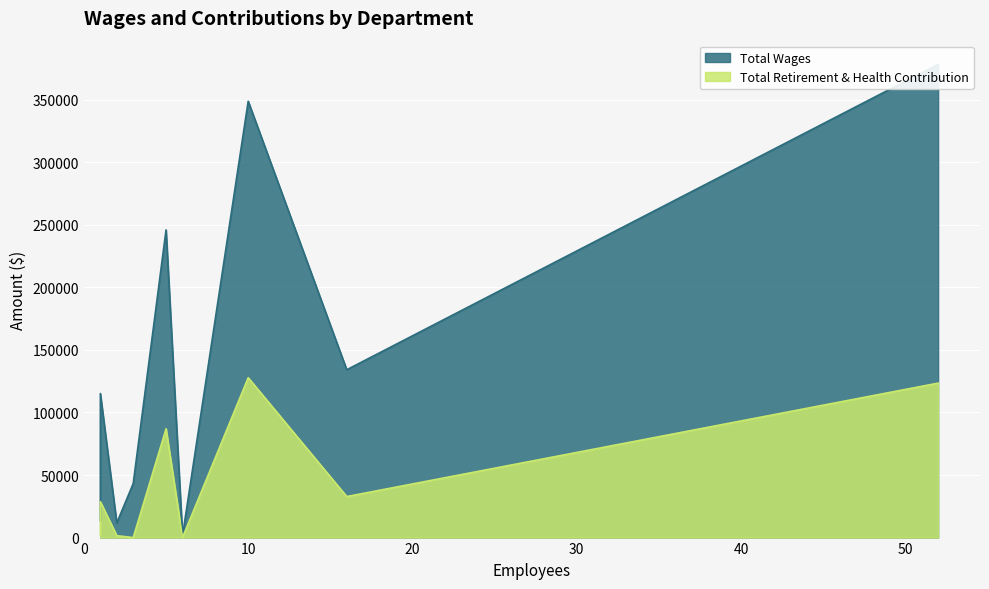

Which series has the largest range (max minus min)?

Total Wages